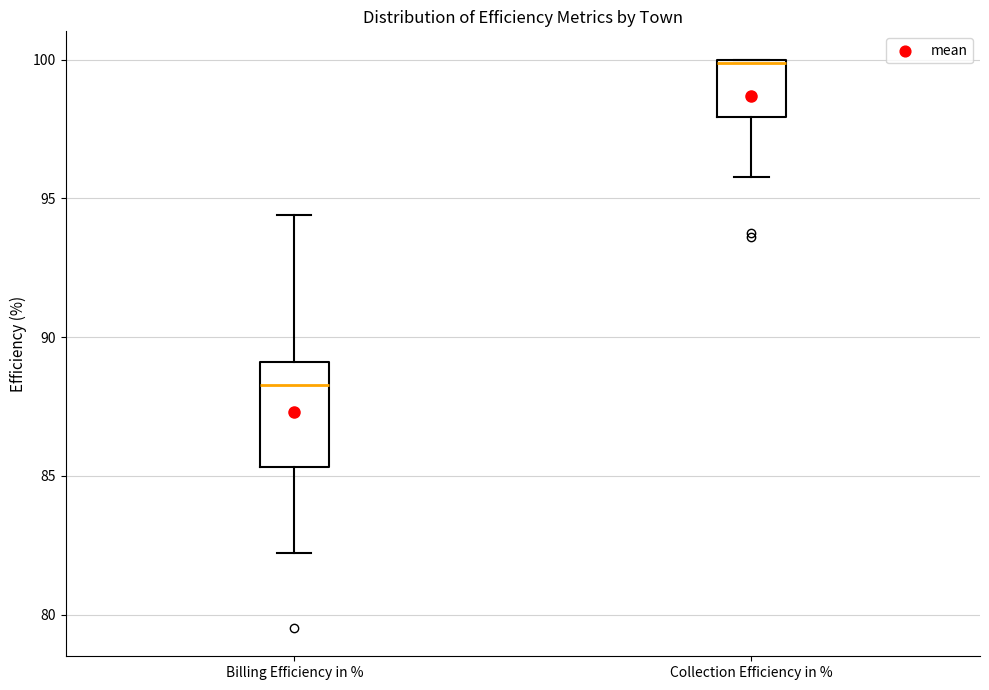

Where does the lower whisker of the box for Collection Efficiency in % end on the y-axis? The values are not printed on the chart, so give them approximately, as read against the axis.

96.0